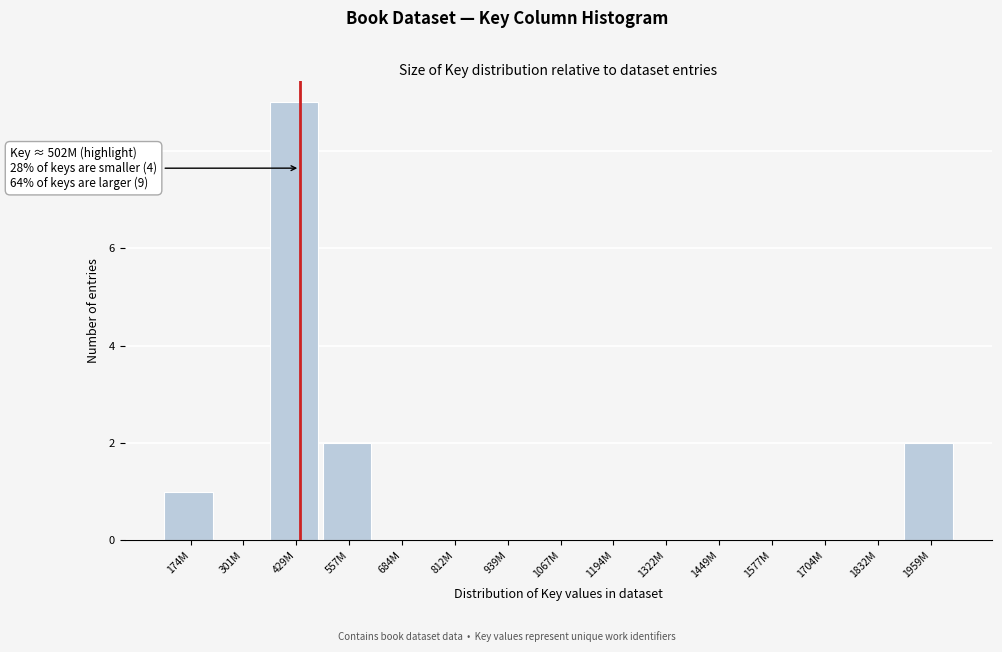

Reading left to right, extract all data points from this chart.

174M=1	301M=0	429M=9	557M=2	684M=0	812M=0	939M=0	1067M=0	1194M=0	1322M=0	1449M=0	1577M=0	1704M=0	1832M=0	1959M=2